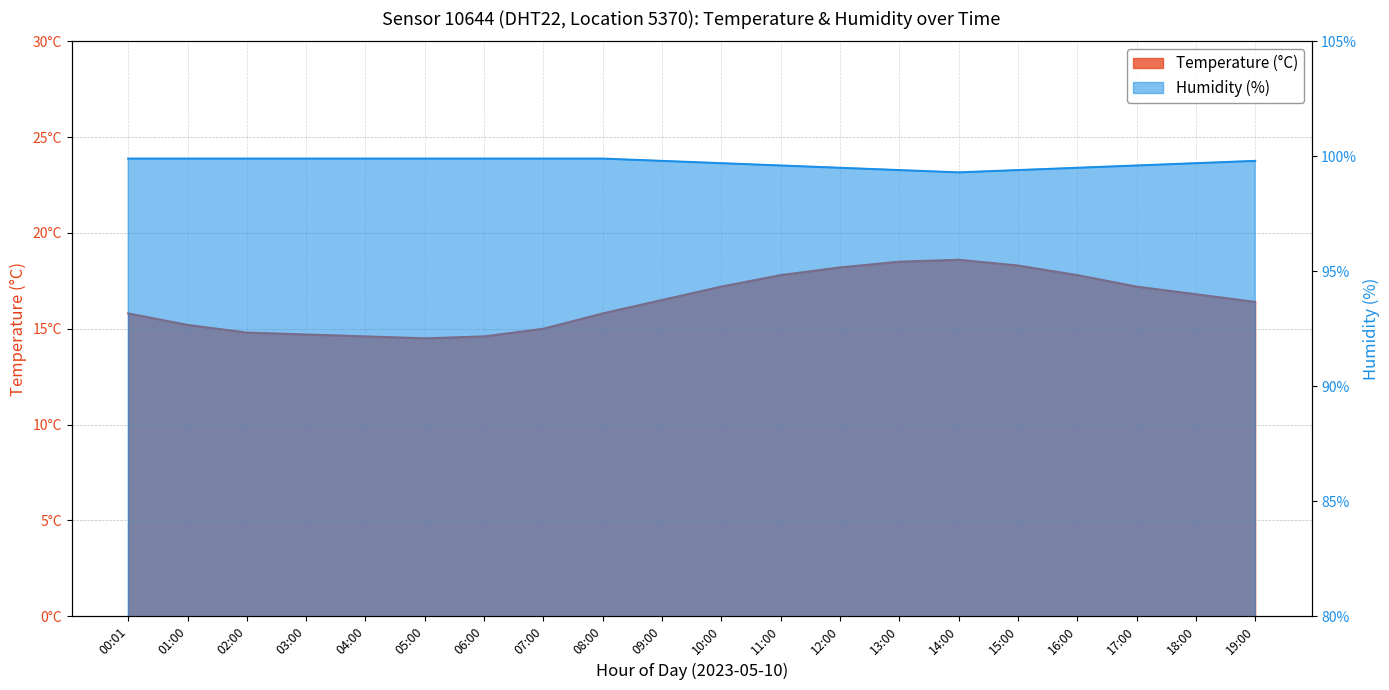

At which category is the sum across all series the highest?

13:00